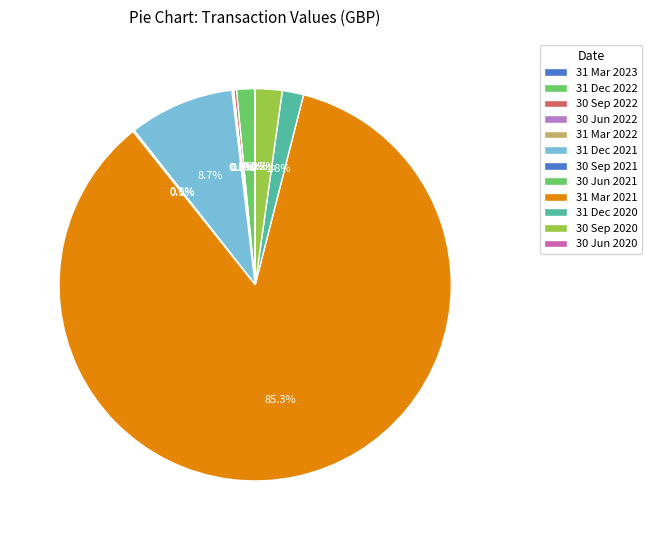

To the nearest percent, what is the combined percentage of 30 Jun 2021 and 31 Dec 2022?

2%